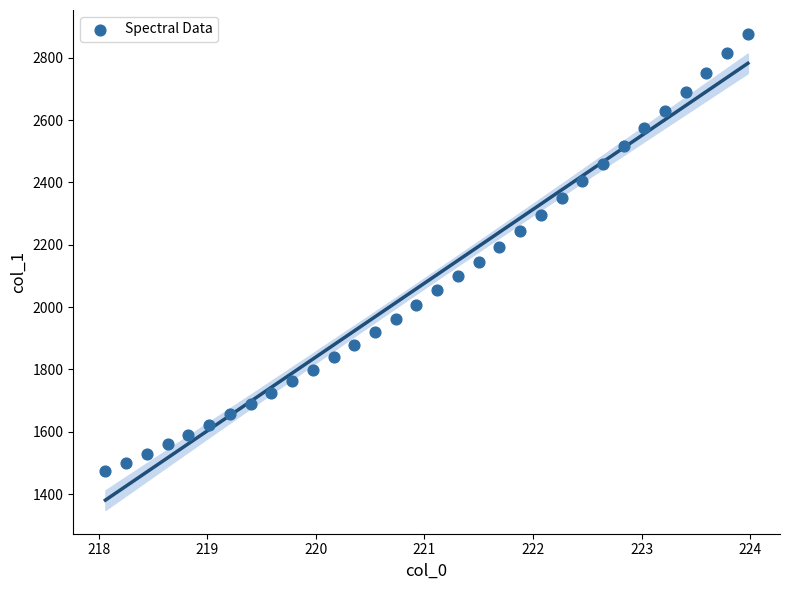

What is the range of X values (max minus min)?

5.9